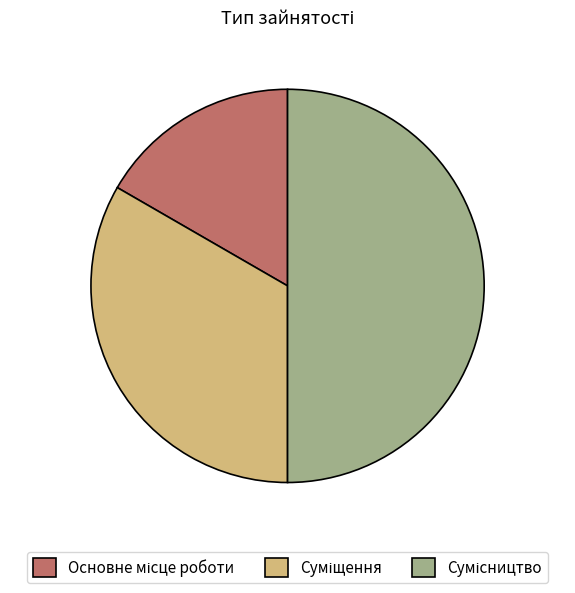

What is the ratio of the value at Основне місце роботи to the value at Сумісництво?

0.3